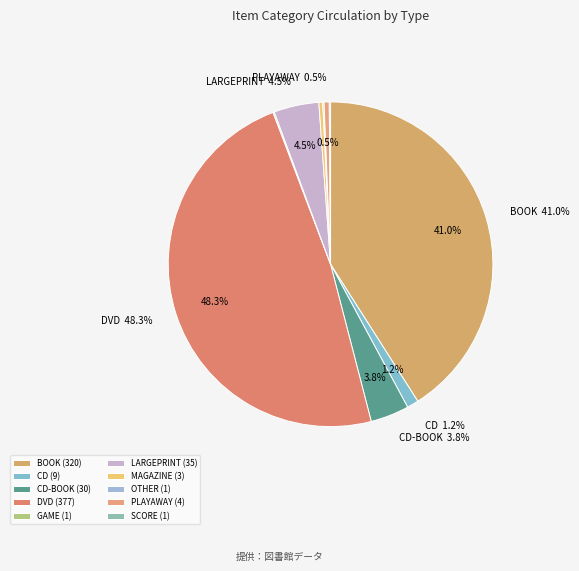

Which has a higher value, LARGEPRINT or GAME?

LARGEPRINT